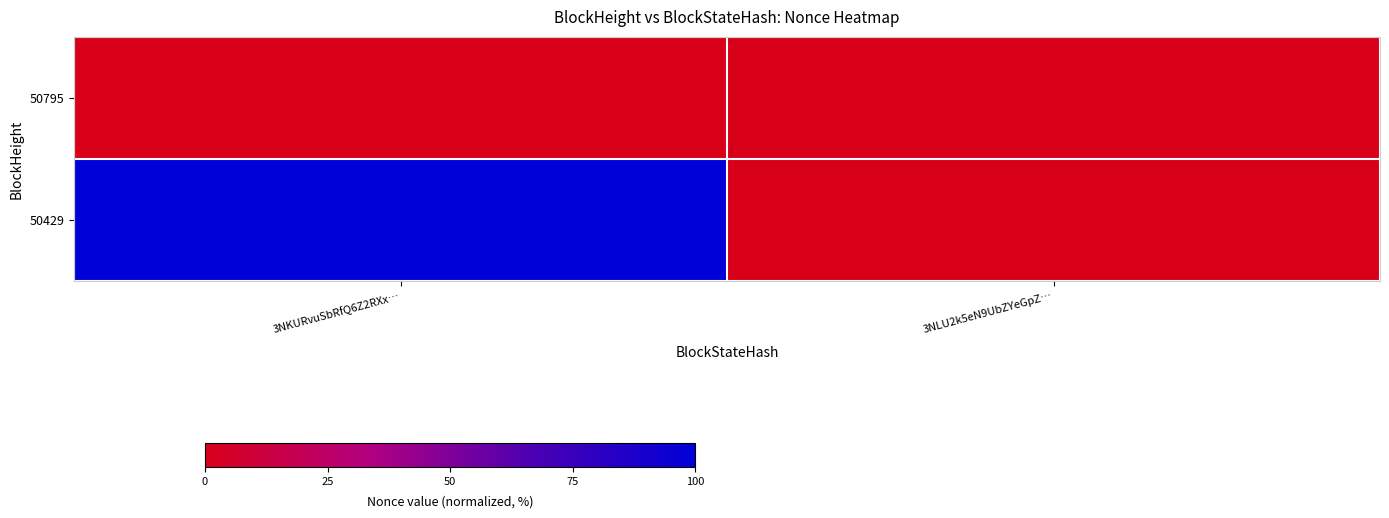

Which series has the largest range (max minus min)?

50429